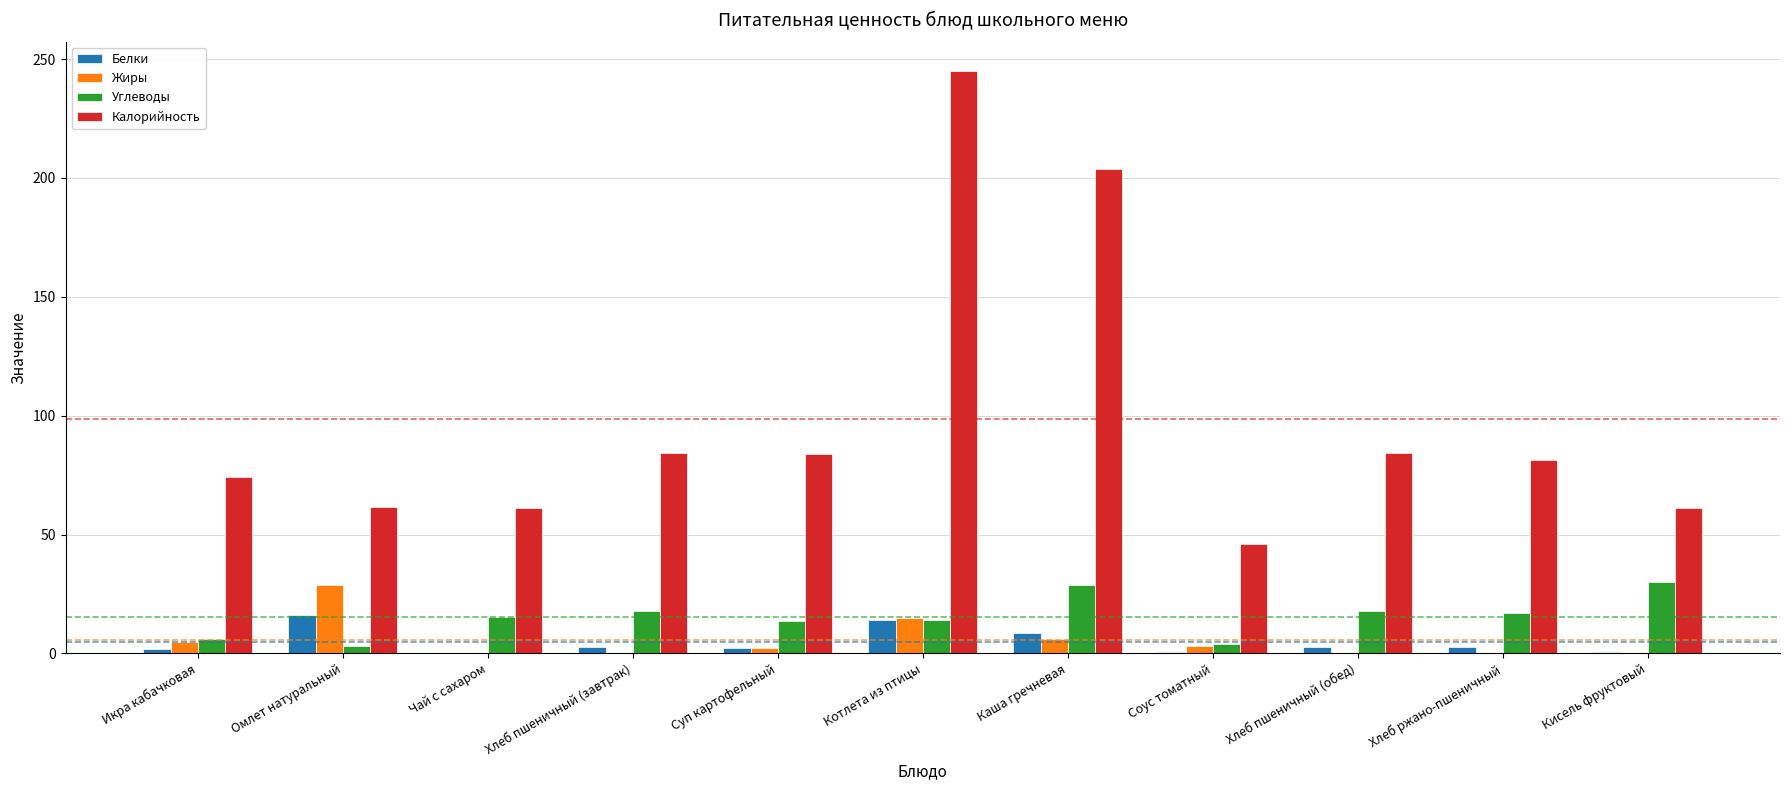

Between Котлета из птицы and Кисель фруктовый, which series saw the biggest shift?

Калорийность